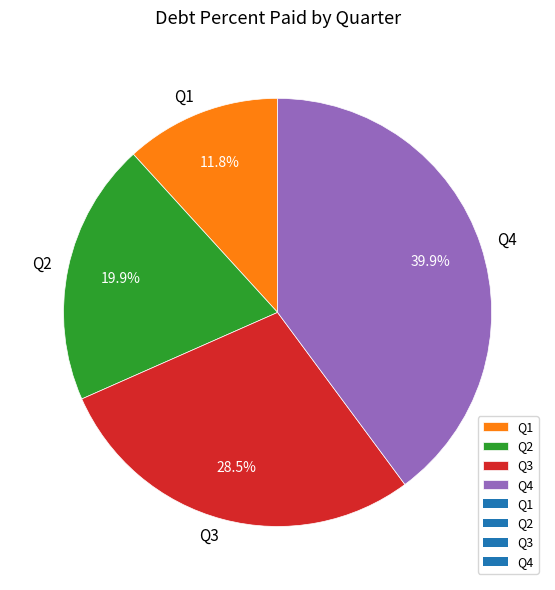

To the nearest percent, what percentage of the pie is Q1?

12%